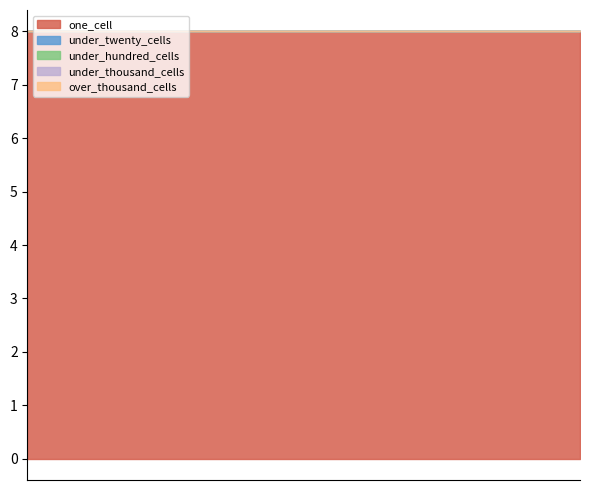

Which category has the lowest value in the under_twenty_cells series?

2014-03-28